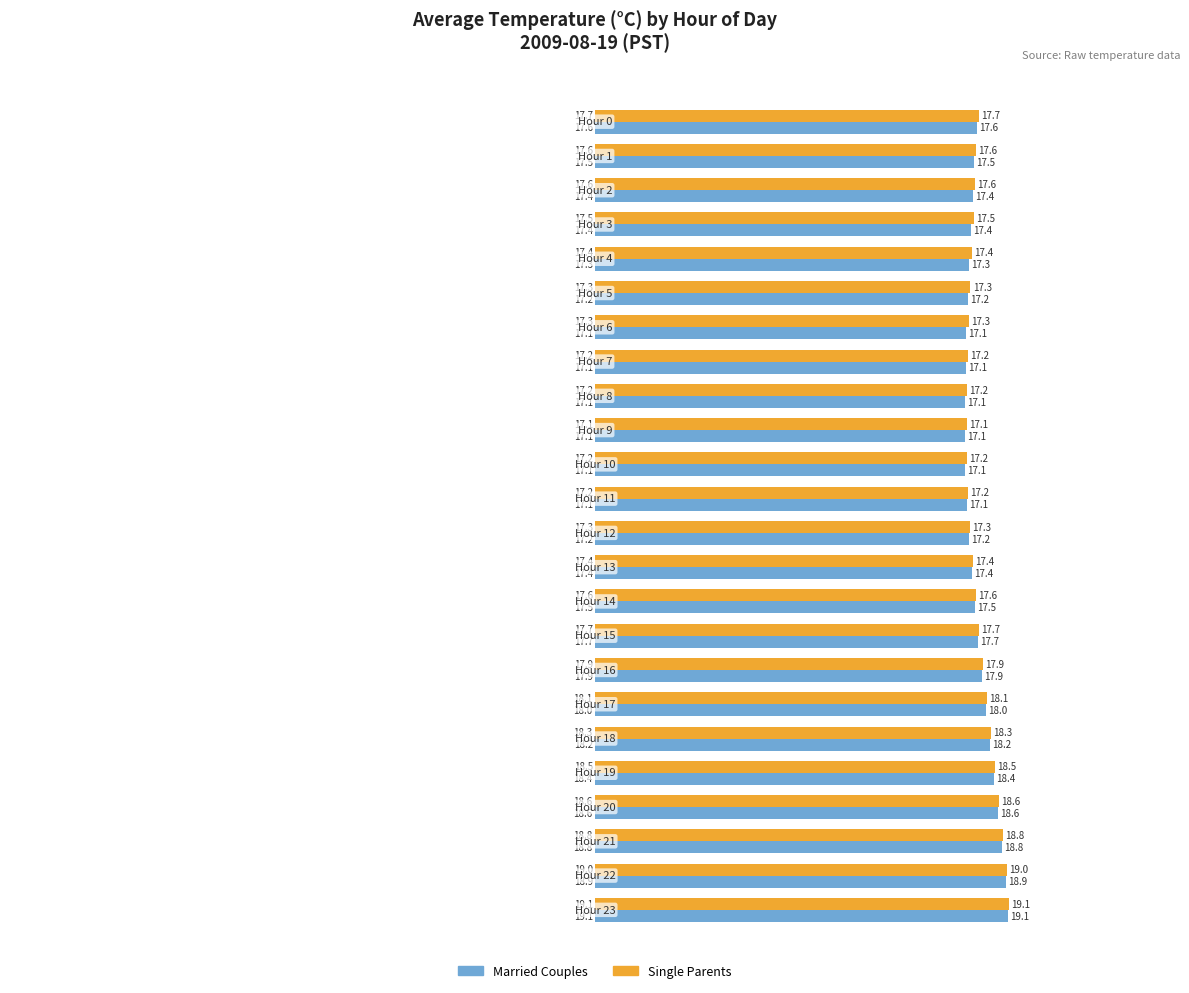

List the series in order of their overall mean, highest first.

Single Parents, Married Couples